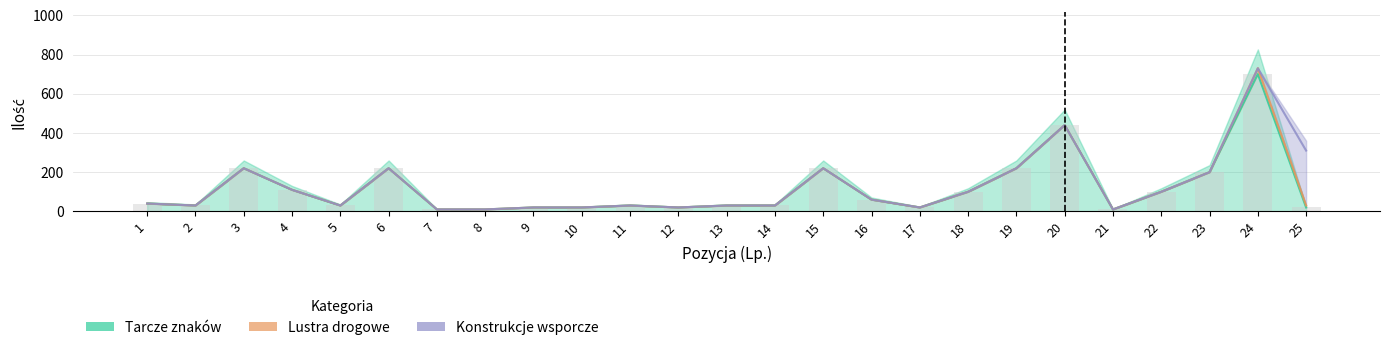

At which label does Tarcze znaków first exceed 30?

1